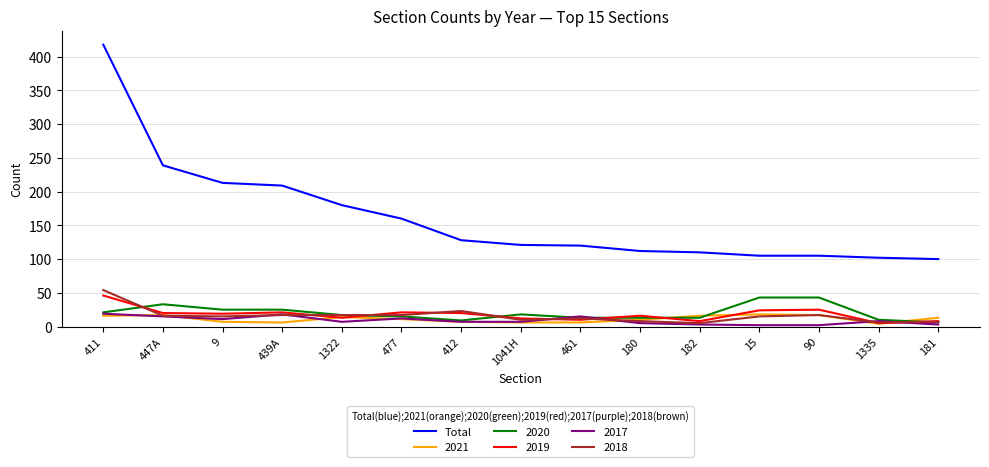

Which series has the widest spread of values?

Total